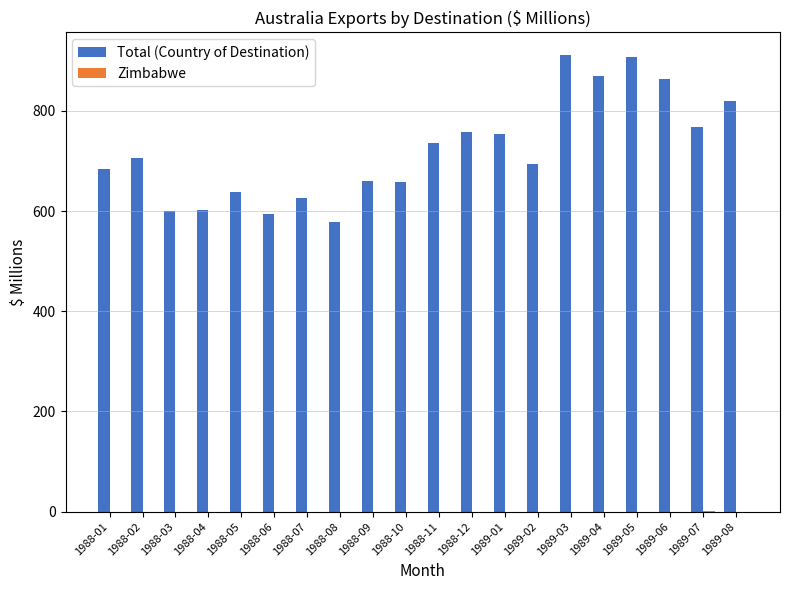

How many distinct data groups are displayed?

2